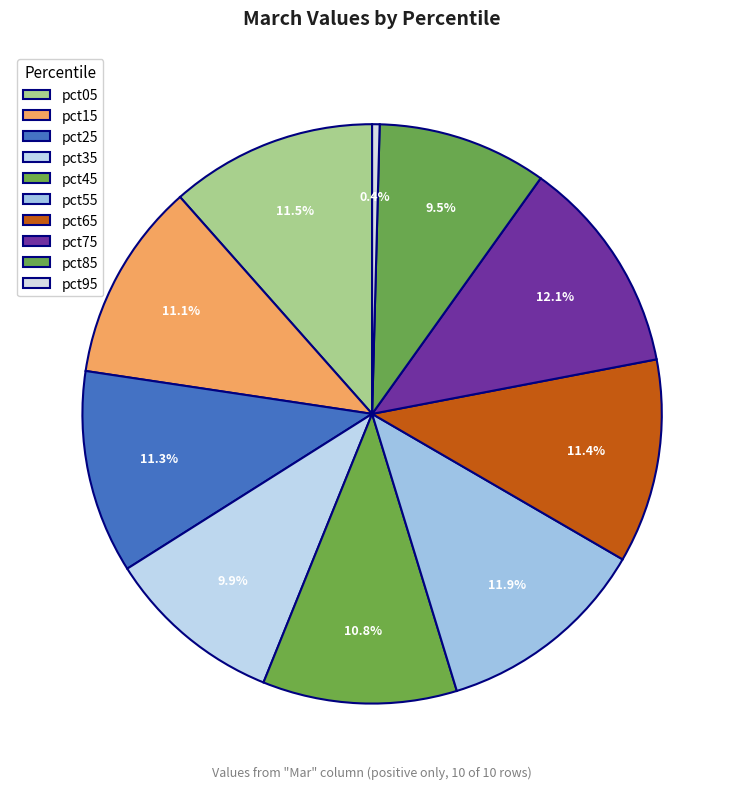

What is the total percentage of pct25 and pct65?

22.7%